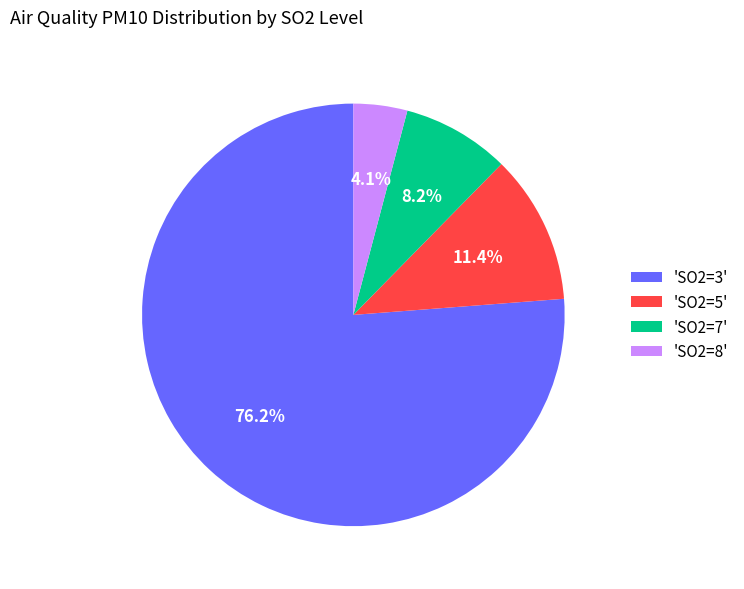

What is the largest slice in the pie chart?

'SO2=3'